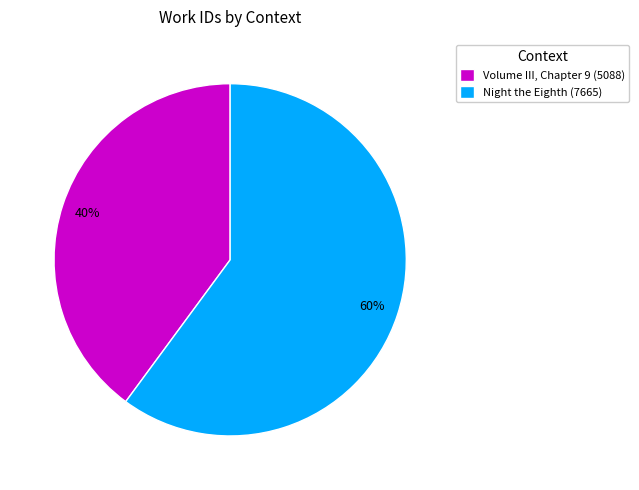

Which slice is the smallest?

Volume III, Chapter 9